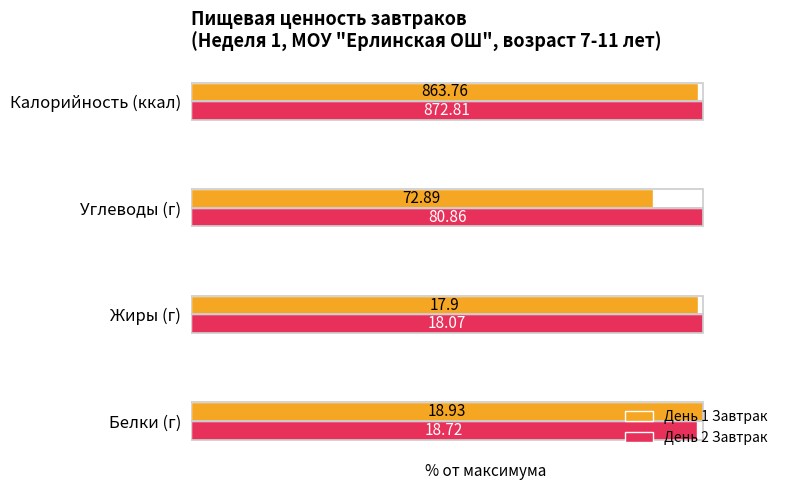

What is the value of the День 2 Завтрак bar at the 3rd from the left?

100.0